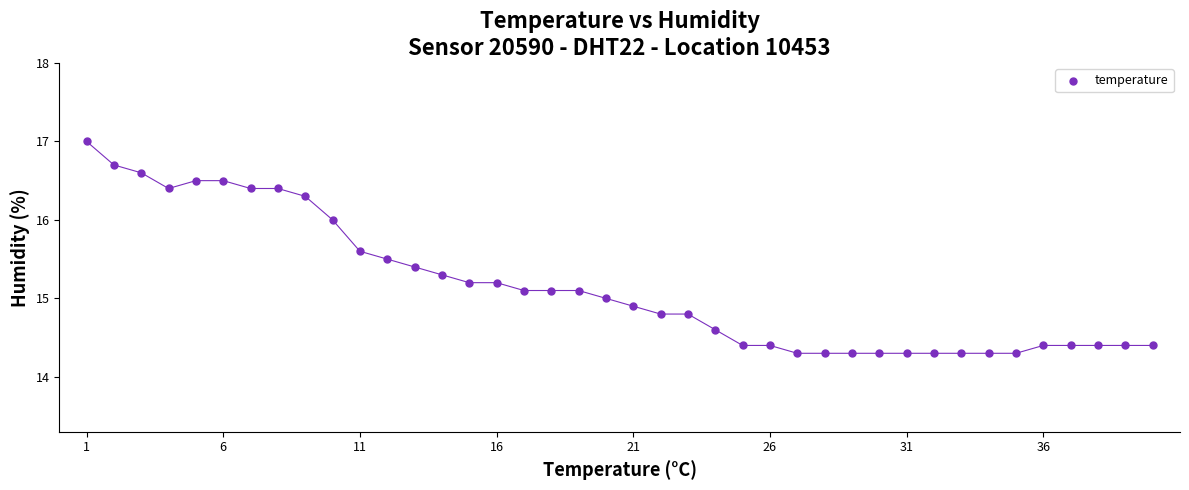

What is the range of Y values (max minus min)?

2.7